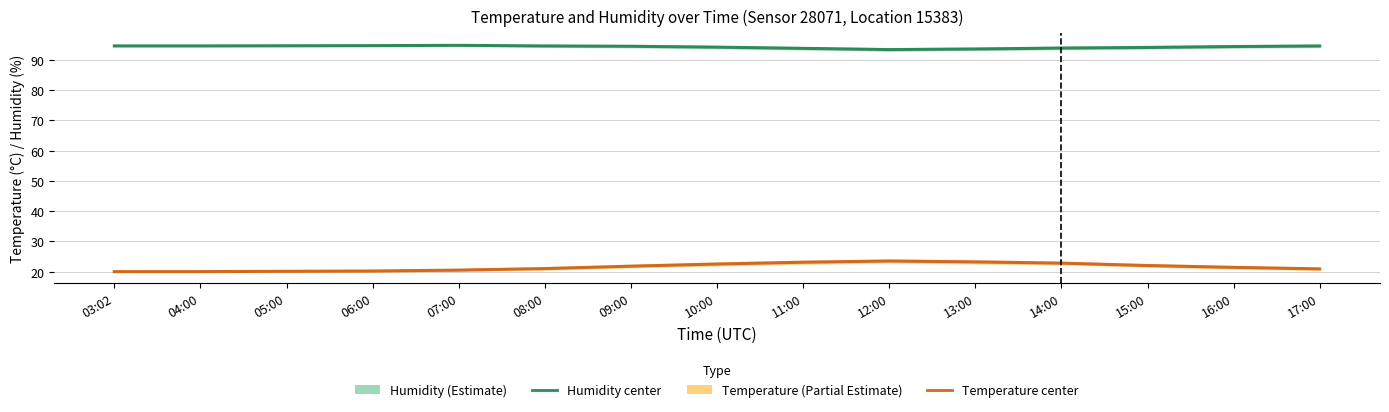

What position from the right is 17:00?

1